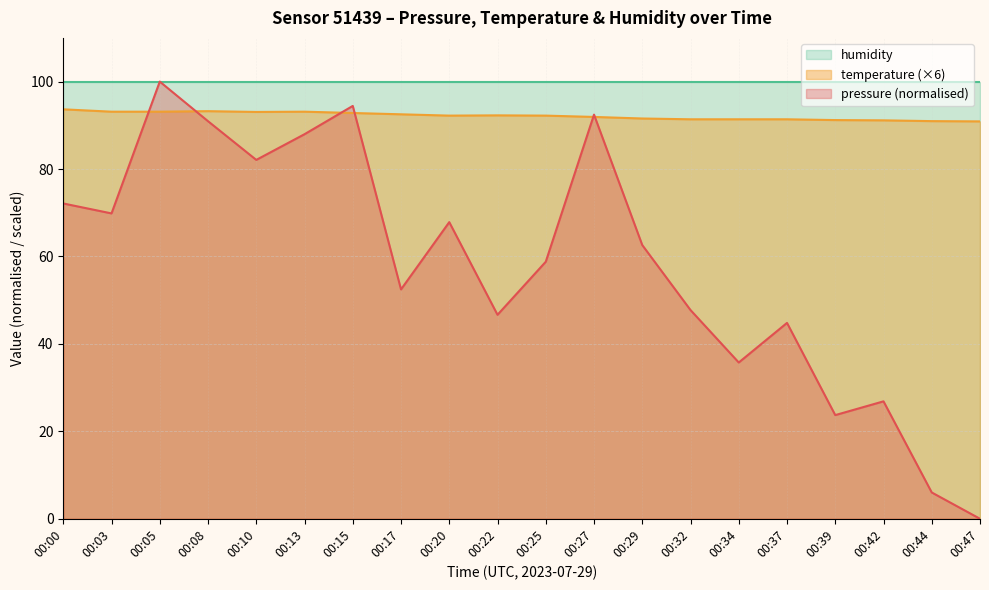

Where is temperature nearest to the value 92?

00:27